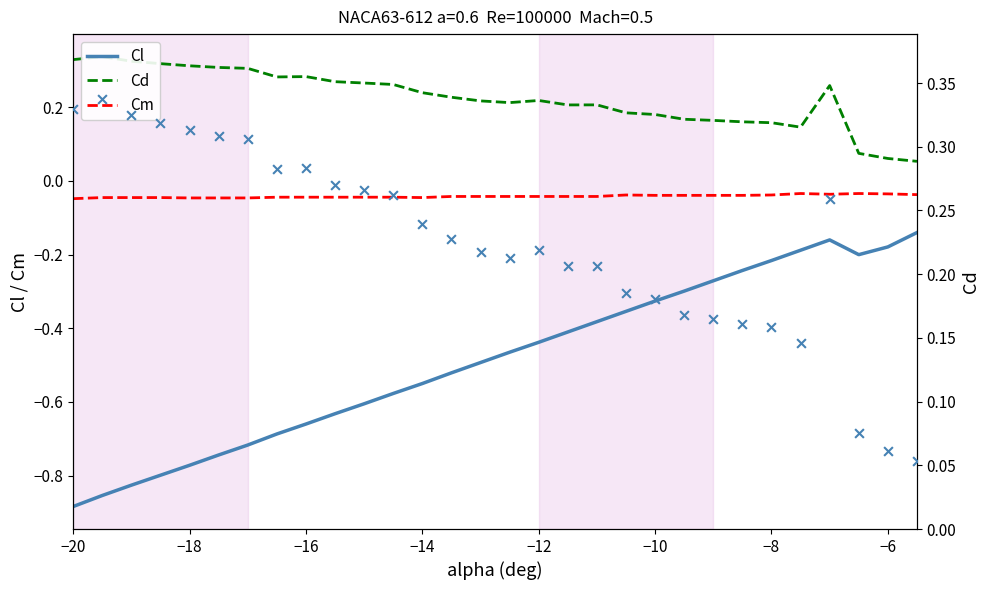

Which series contains the highest Y value?

Cd